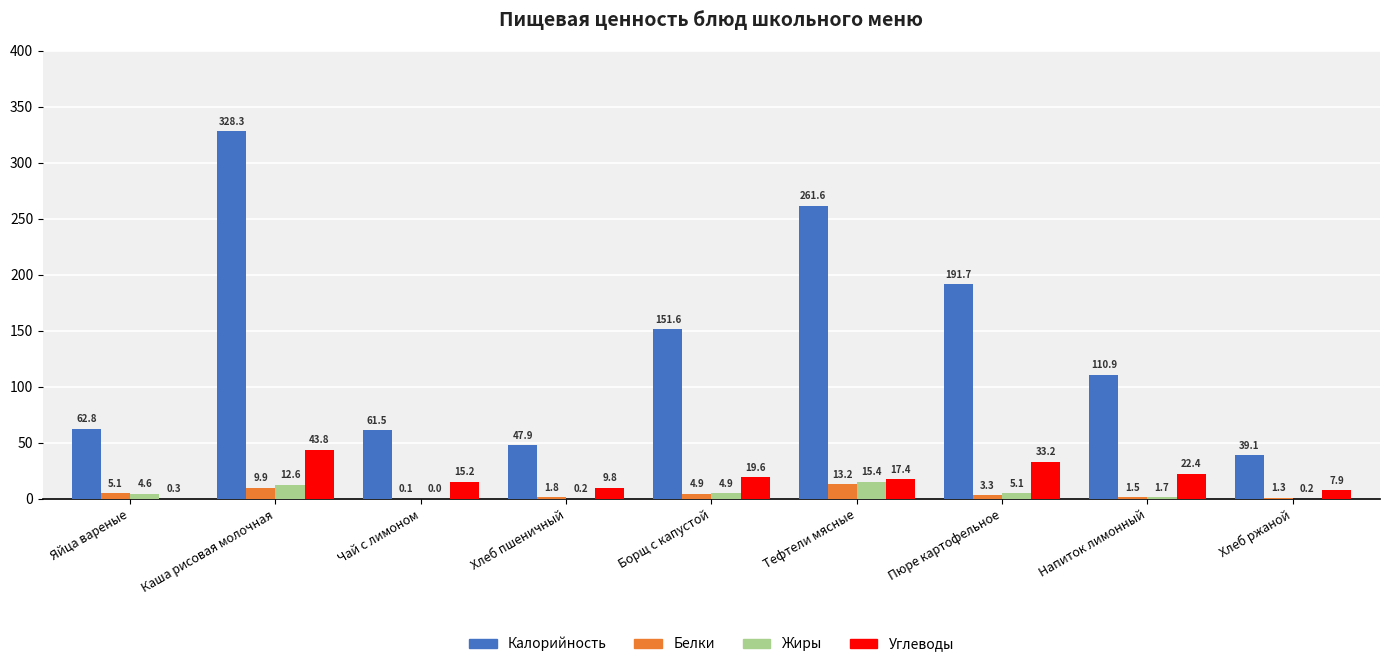

Are the bars grouped side by side (vs. stacked)?

Yes